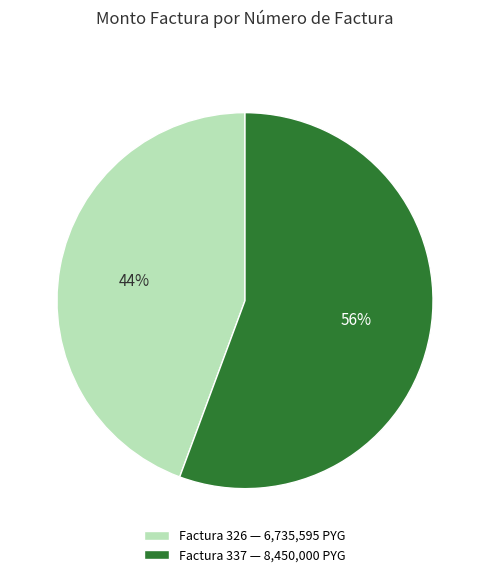

Which slice is the largest?

Factura 337 — 8,450,000 PYG